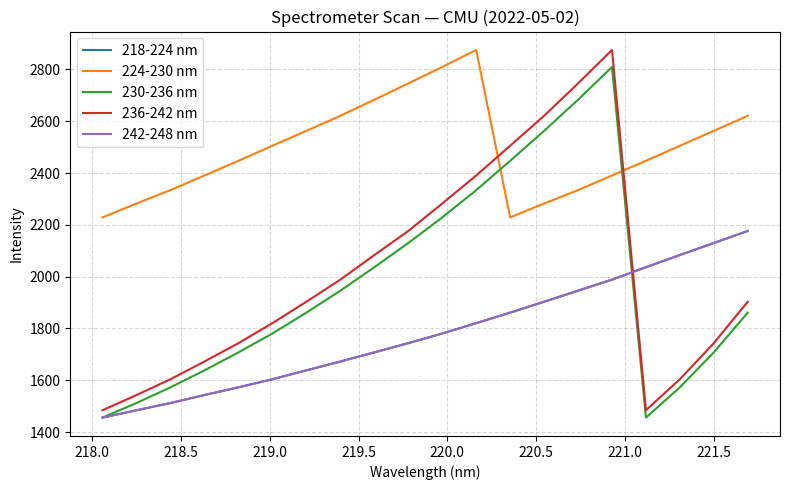

What is the difference between the maximum and second lowest values in the 242-248 nm series?

692.1